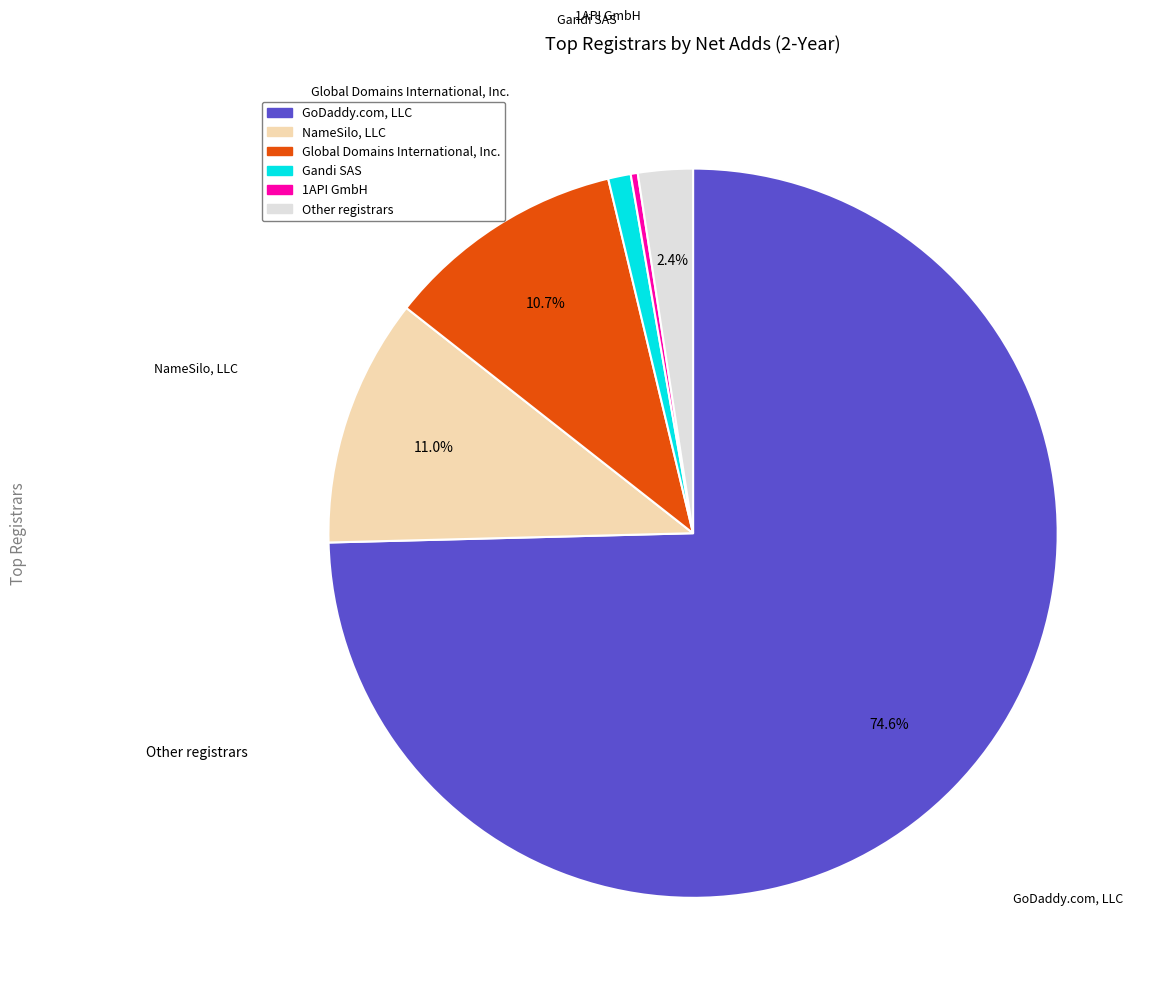

How many slices are in this pie chart?

6